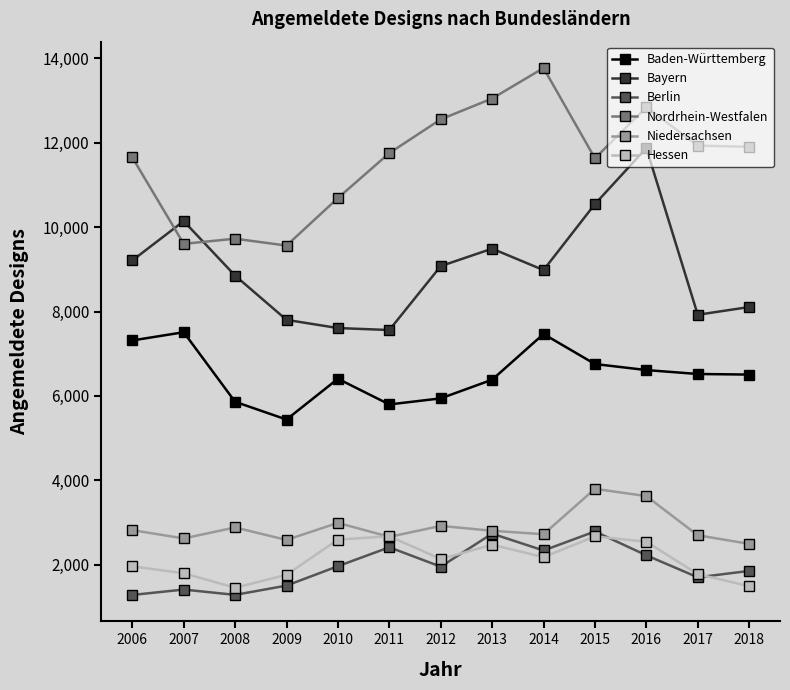

What is the total value across all series at 2009?

28657